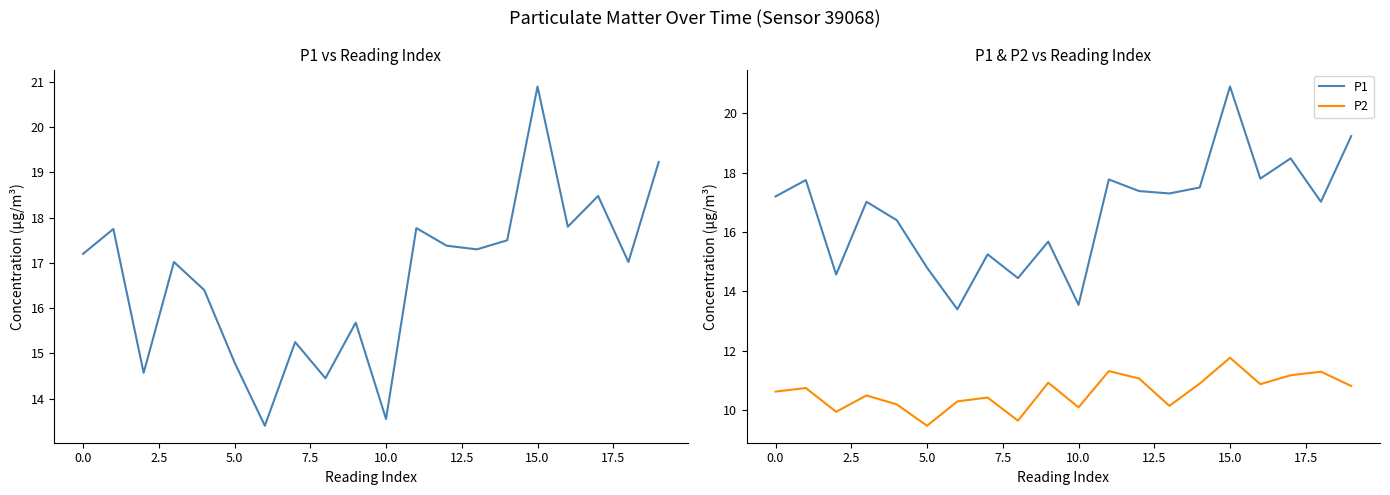

How many lines are shown in the chart?

2